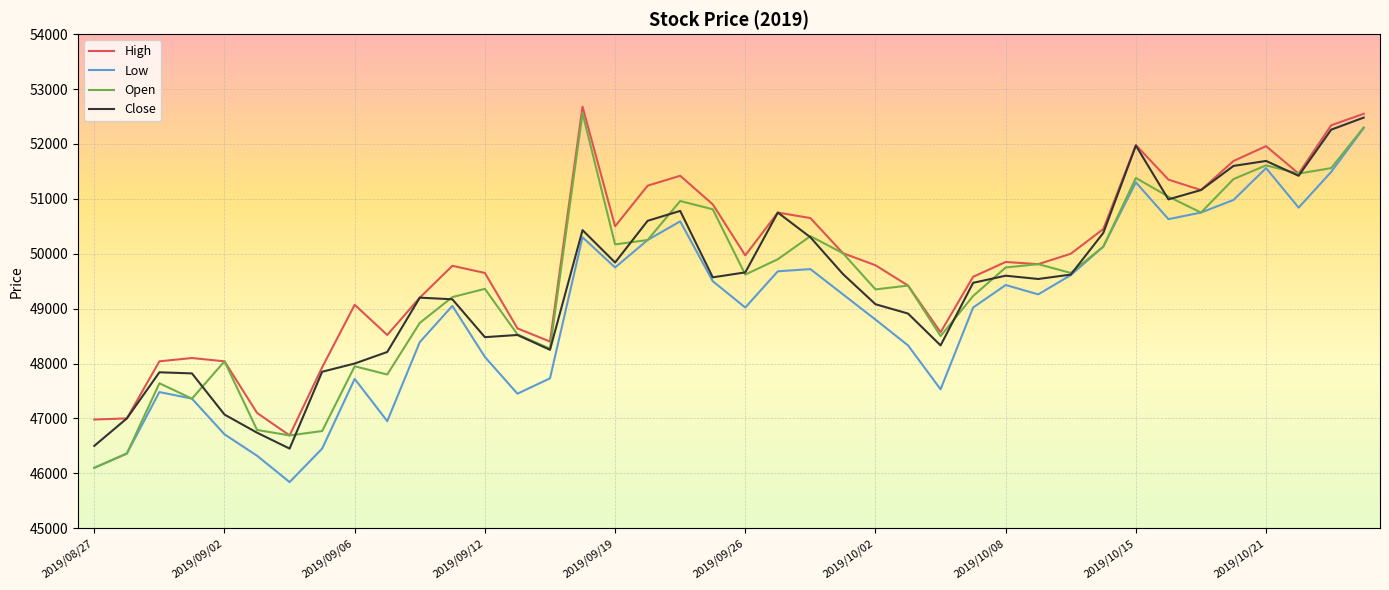

What is the maximum value for Open?

52560